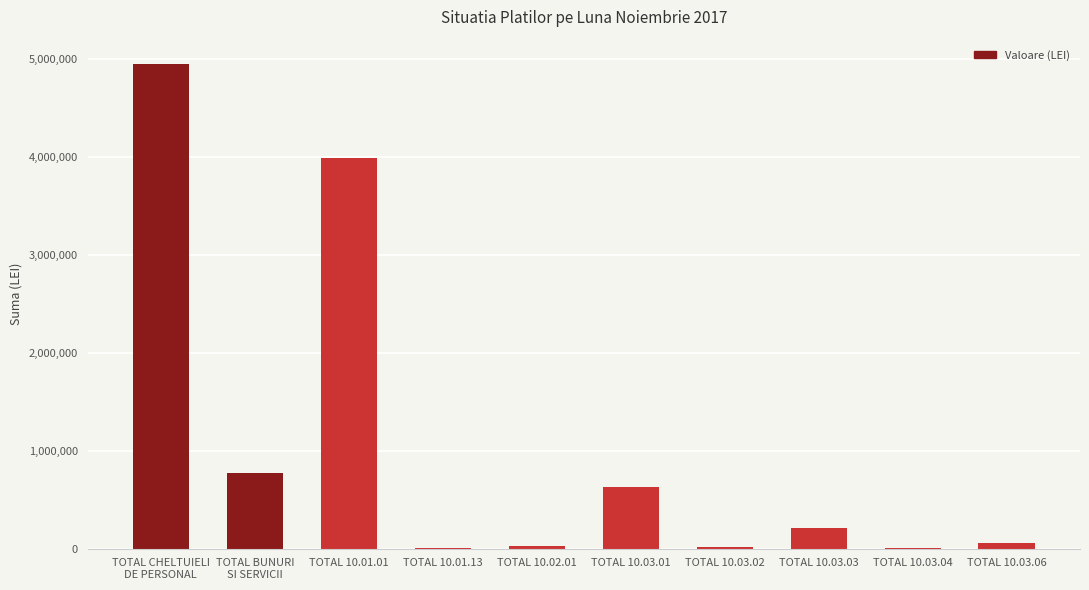

Is it true that the value at TOTAL 10.01.01 is 6527065.7?

False